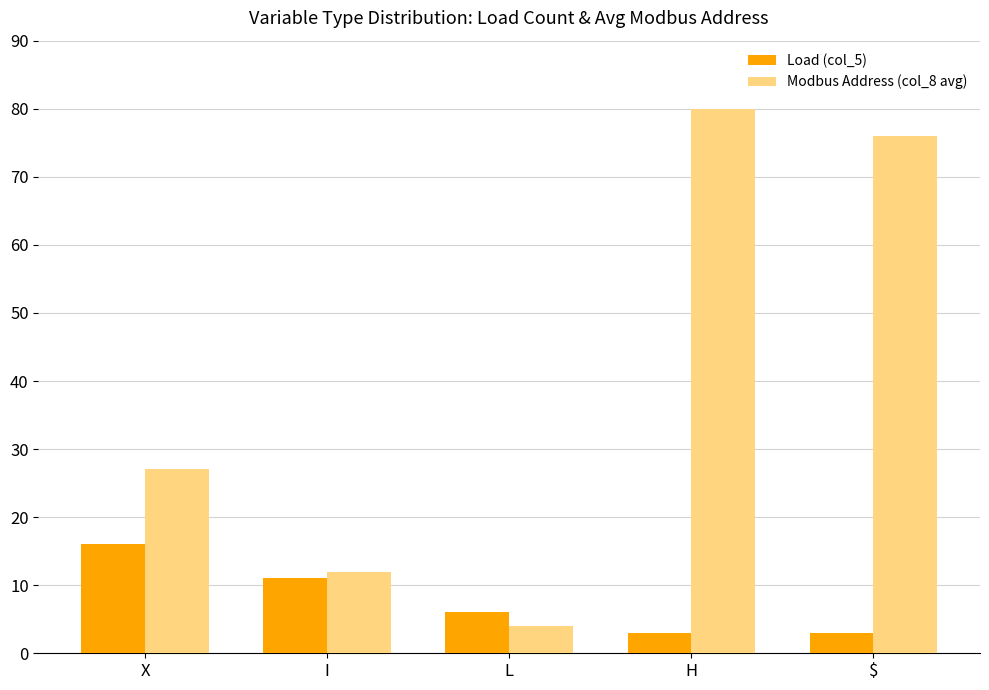

The Modbus Address (col_8 avg) series shows 4 at L. True or false?

True